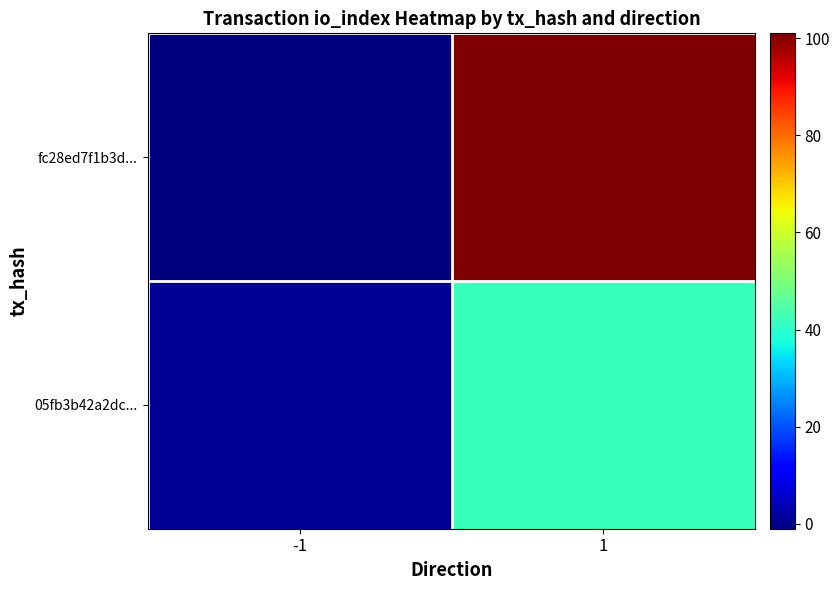

At how many categories does at least one series exceed 97?

1